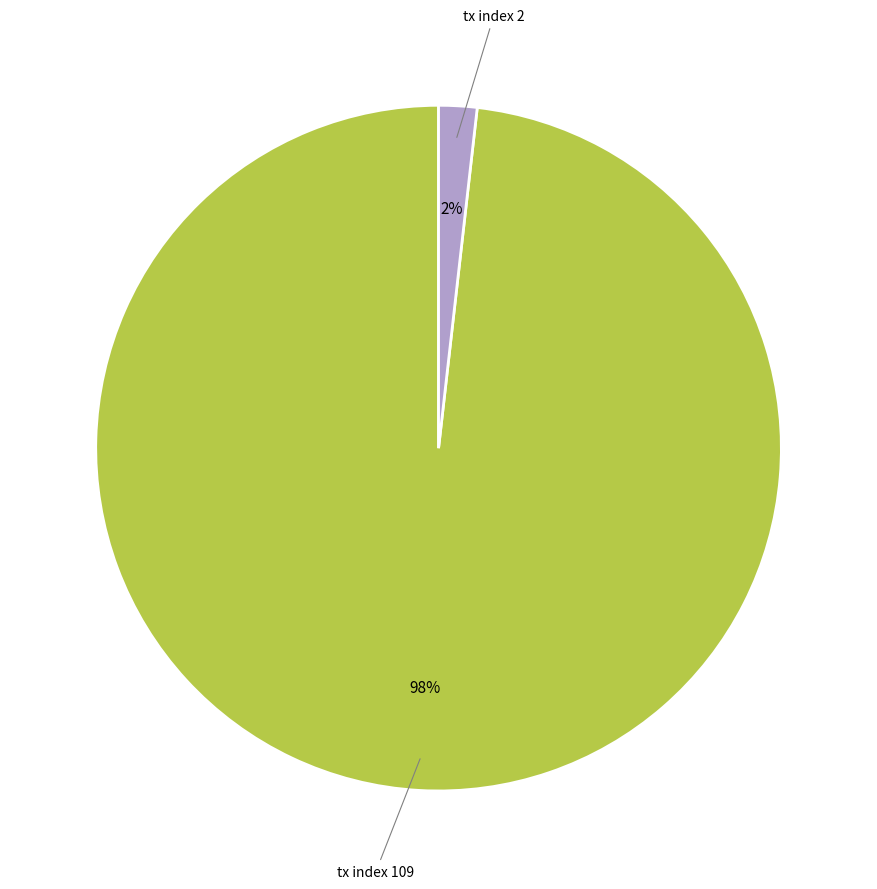

Is there any slice that represents more than half of the pie?

Yes